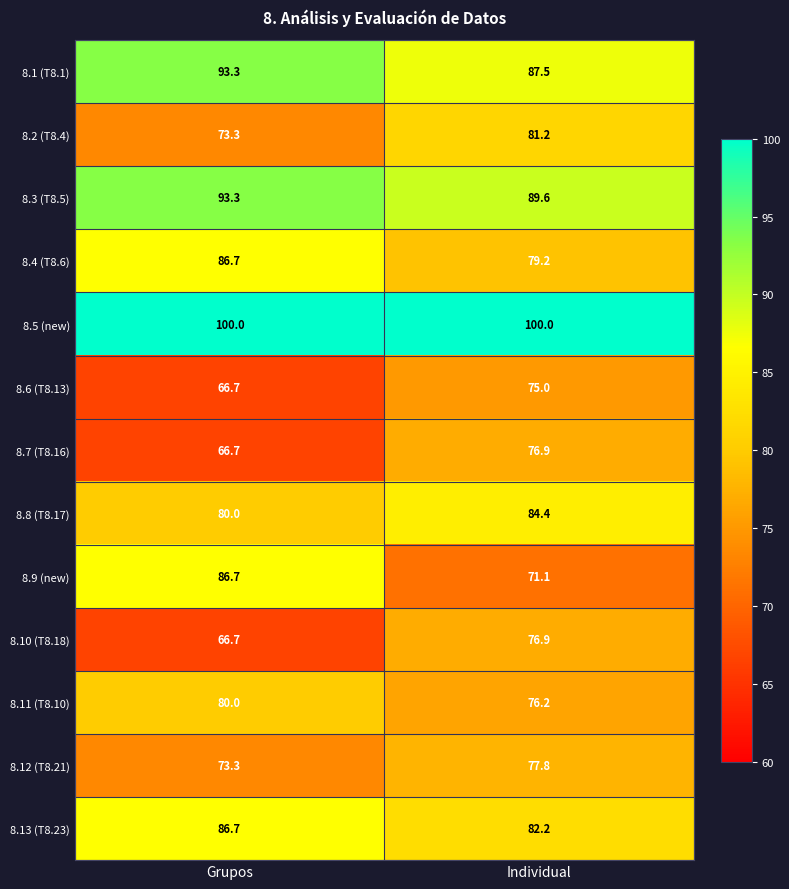

How many categories are shown in the chart?

2